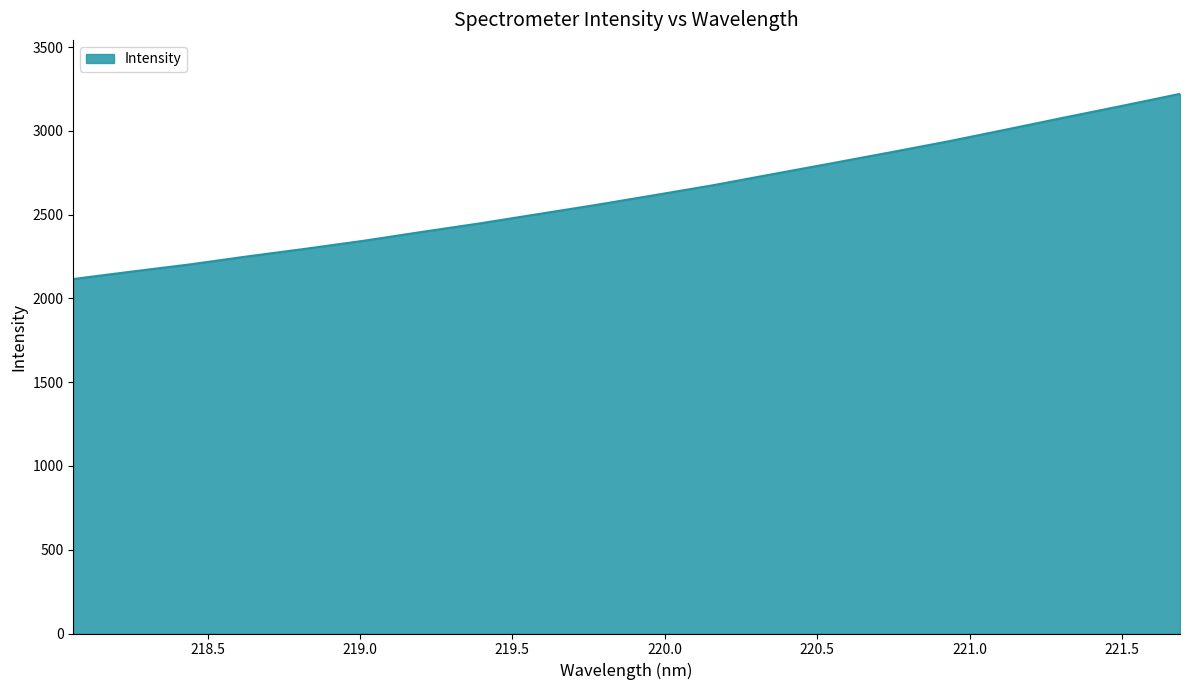

What is the greatest value displayed?

3221.7